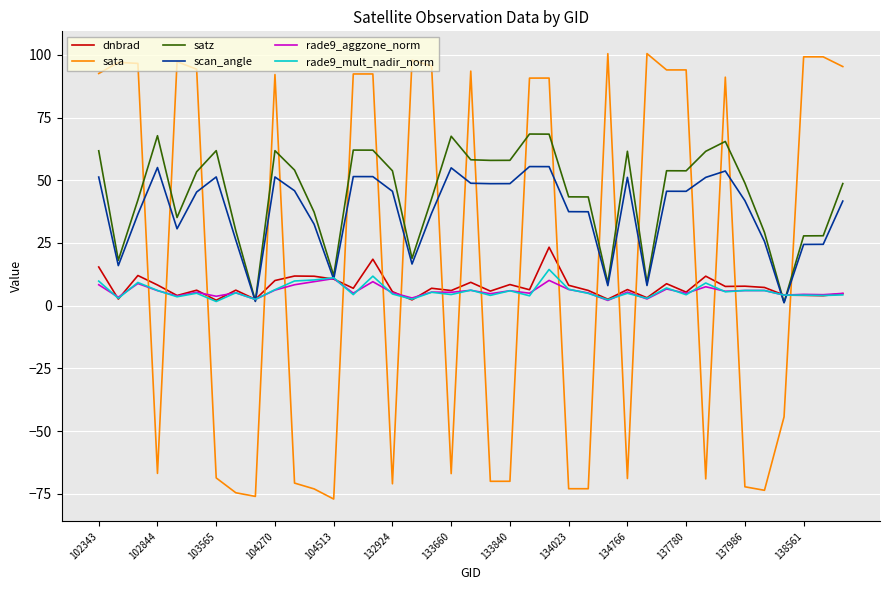

Which series has the widest spread of values?

sata